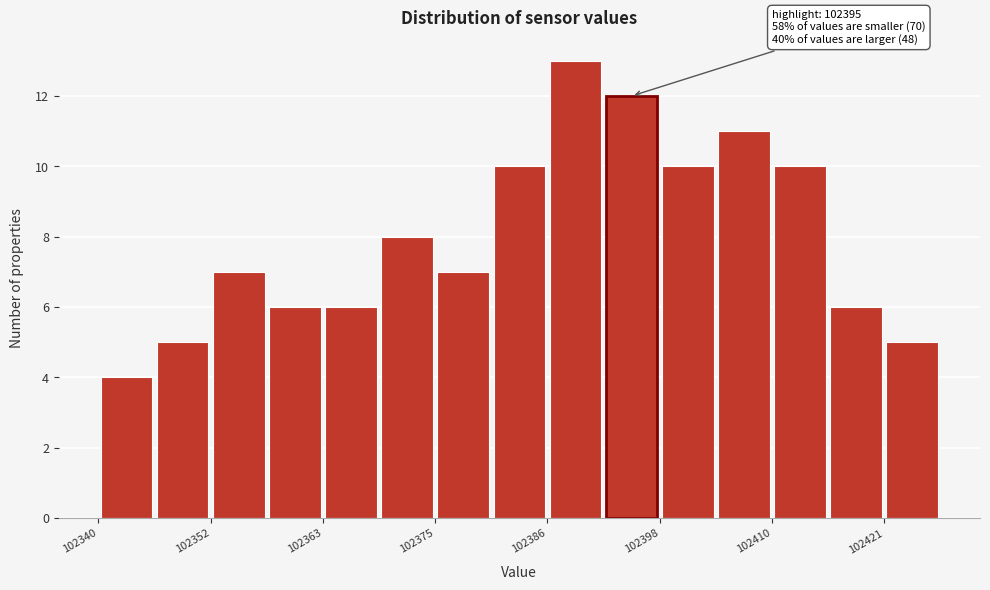

Read against the x-axis, roughly where is the centre of the tallest bar?

102390